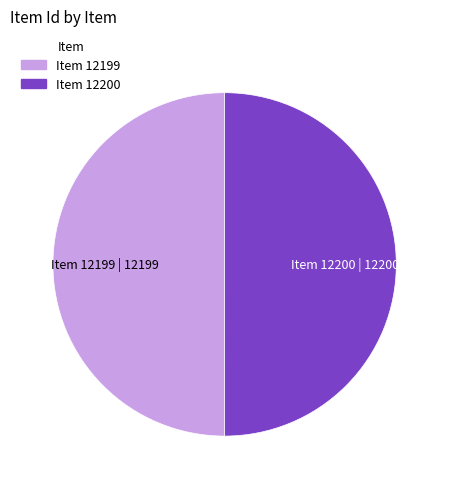

The Item 12199 slice represents 50% of the pie. True or false?

True